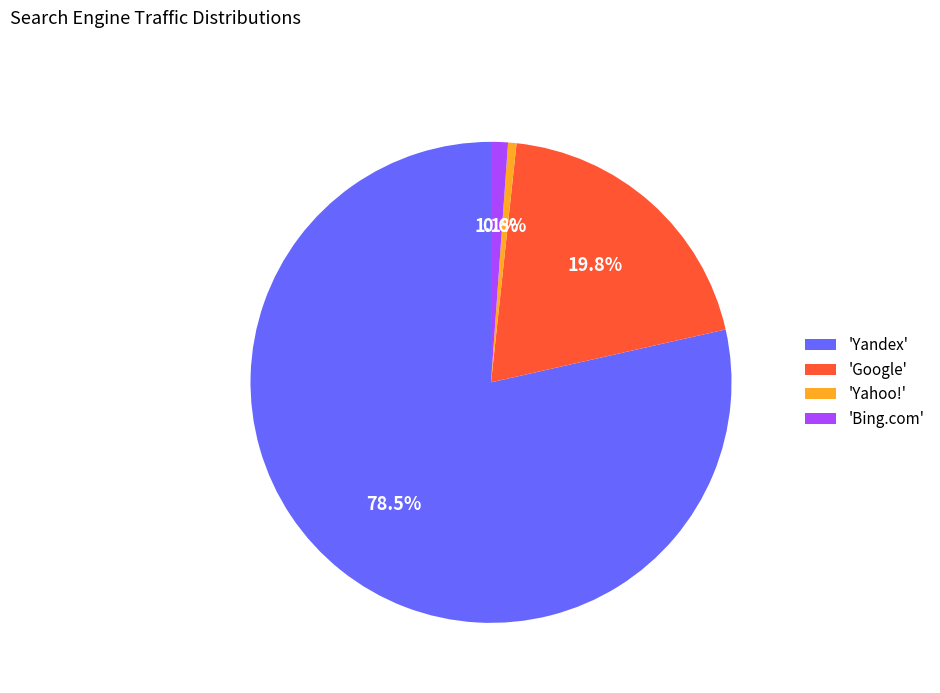

Which has a higher value, 'Yandex' or 'Google'?

'Yandex'